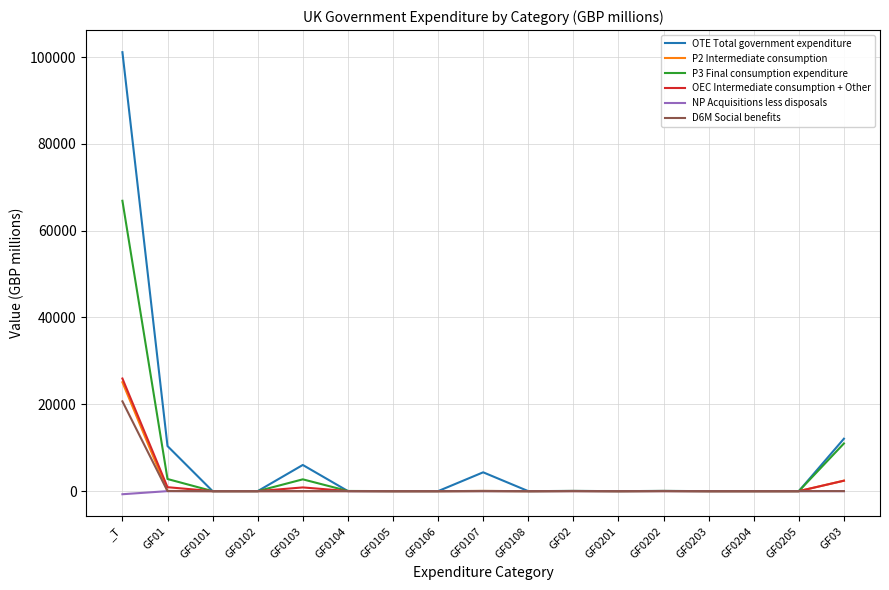

At which category is the sum across all series the highest?

_T